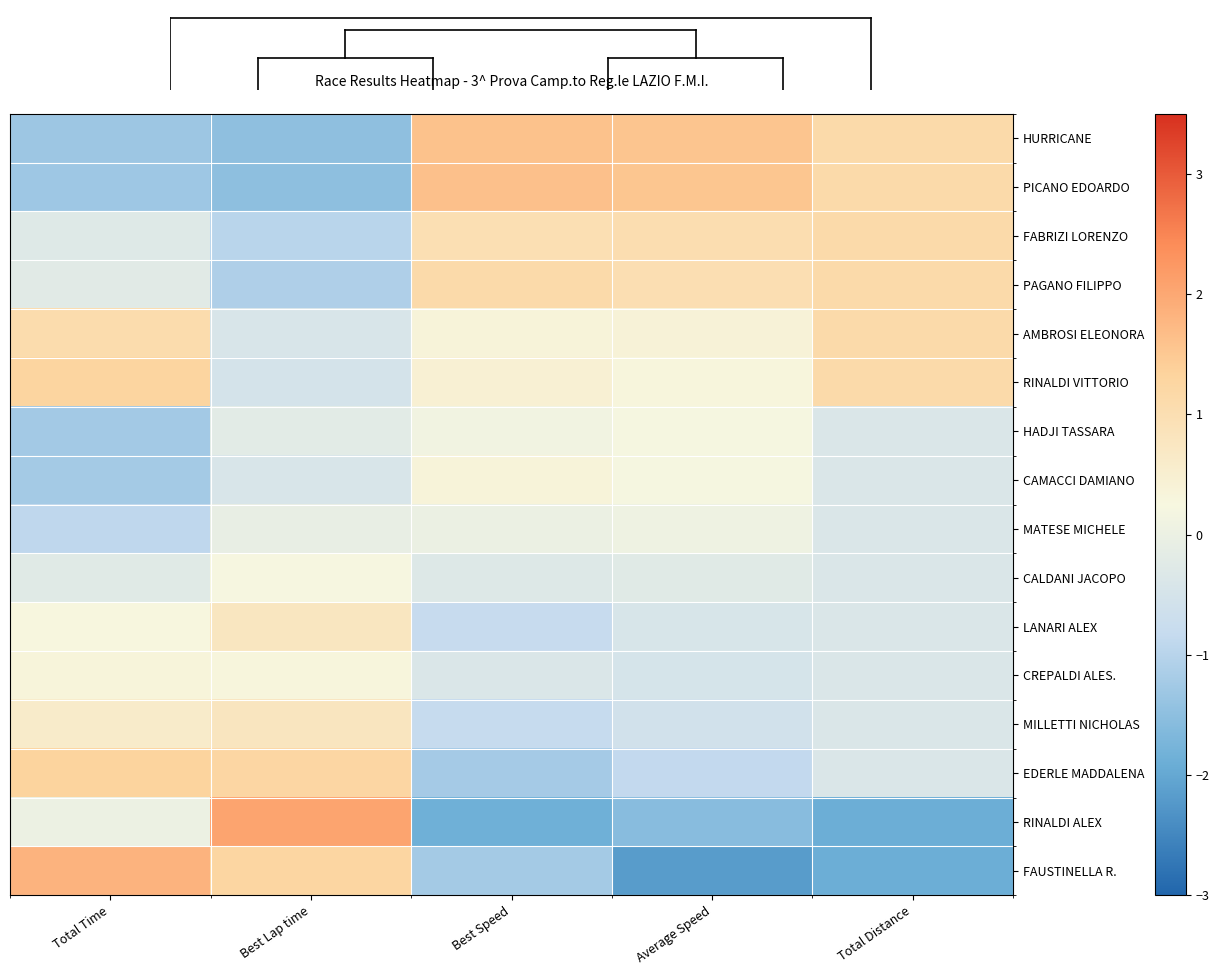

What is the spread (max minus min) of values at Total Distance?

3.0